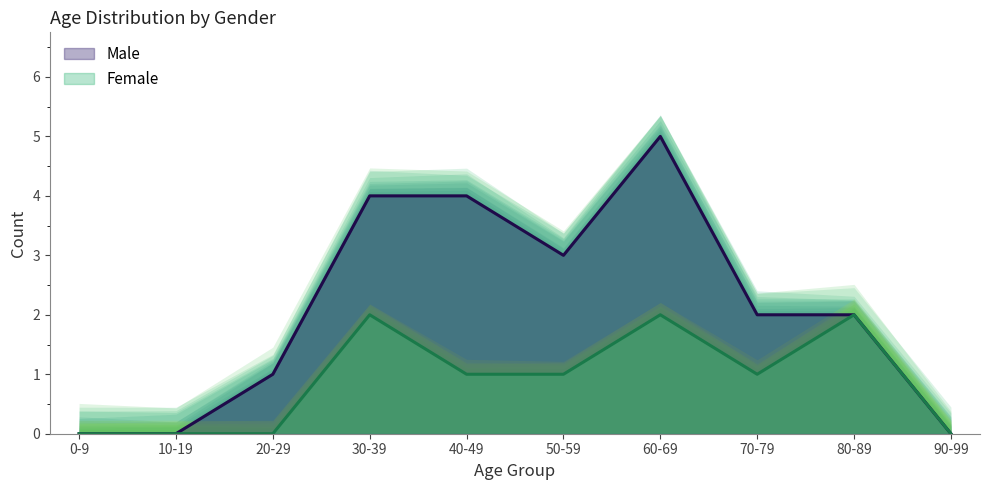

How many values in the Male series are below 2?

4